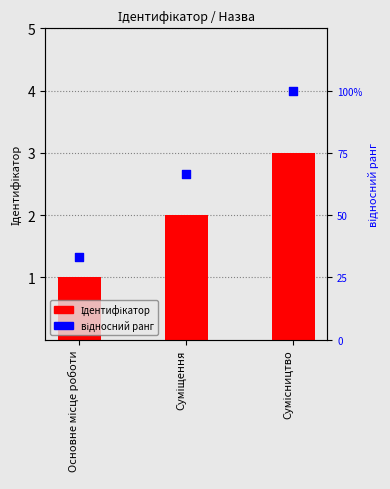

What are all the series names shown in the legend?

Ідентифікатор, відносний ранг